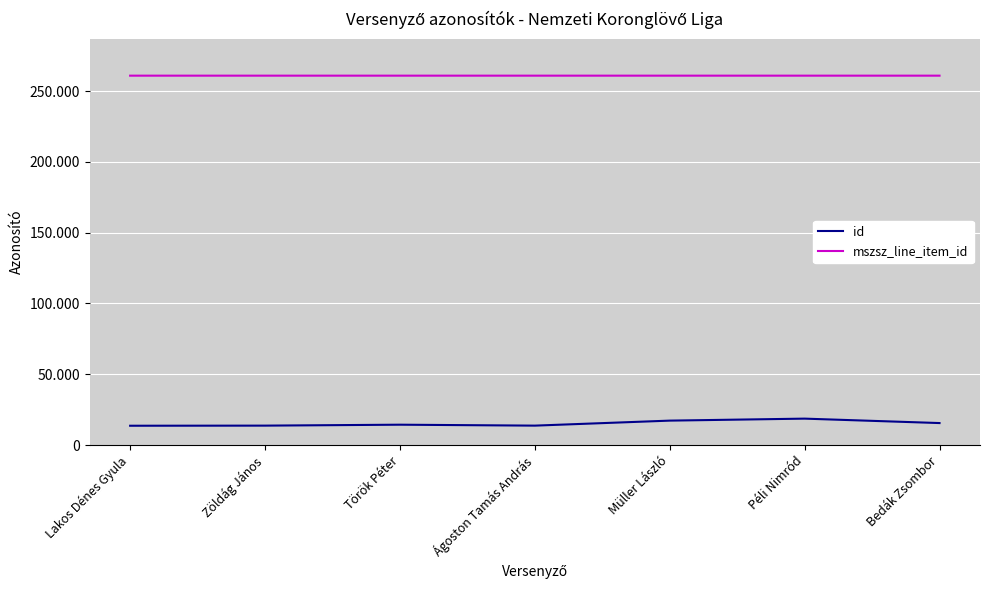

In id, how many points are higher than both neighbors (excluding endpoints)?

2